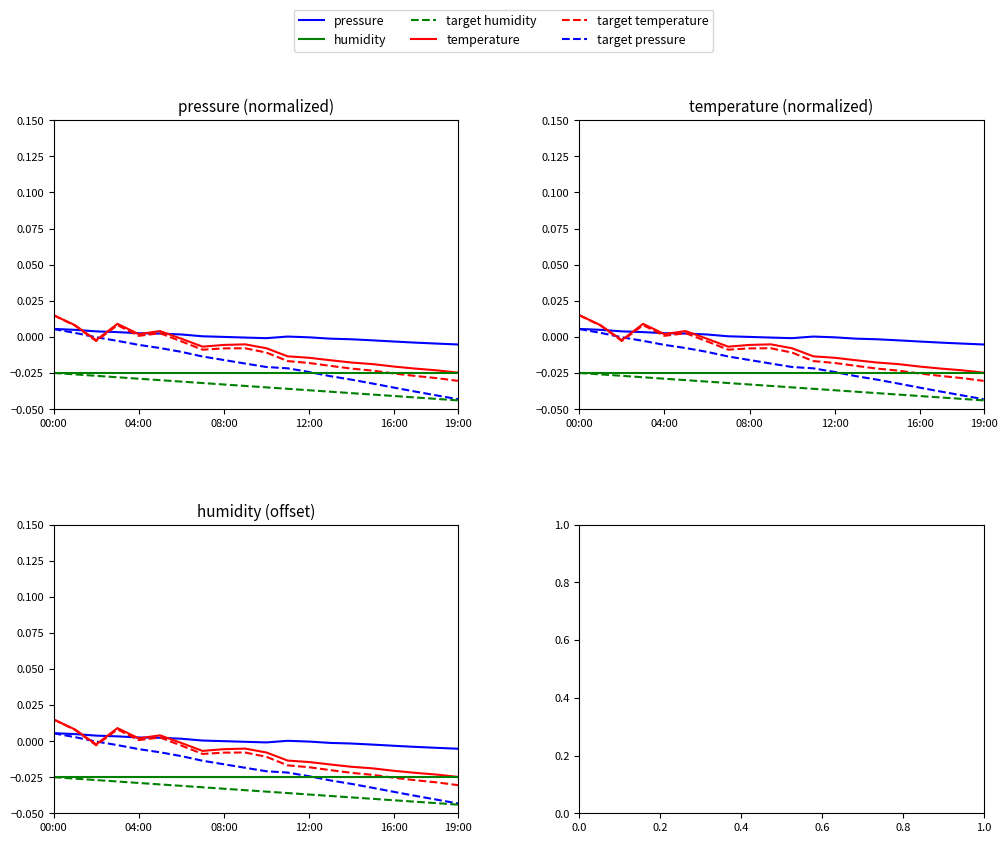

Between 16:00 and 19:00, which series saw the biggest shift?

target pressure